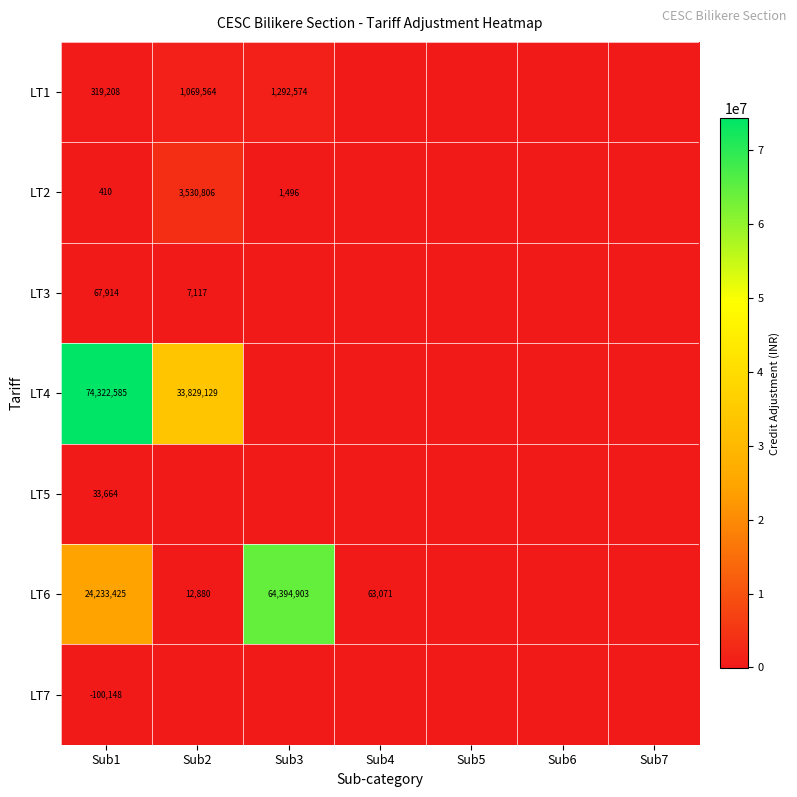

At how many categories does at least one series exceed 9664459?

3